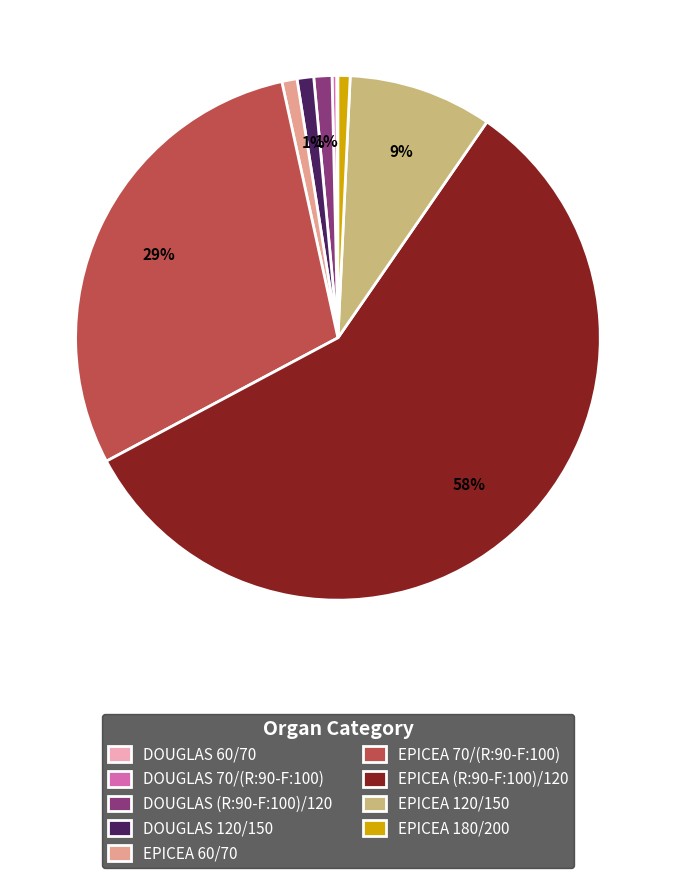

Between EPICEA 180/200 and EPICEA (R:90-F:100)/120, which is larger?

EPICEA (R:90-F:100)/120